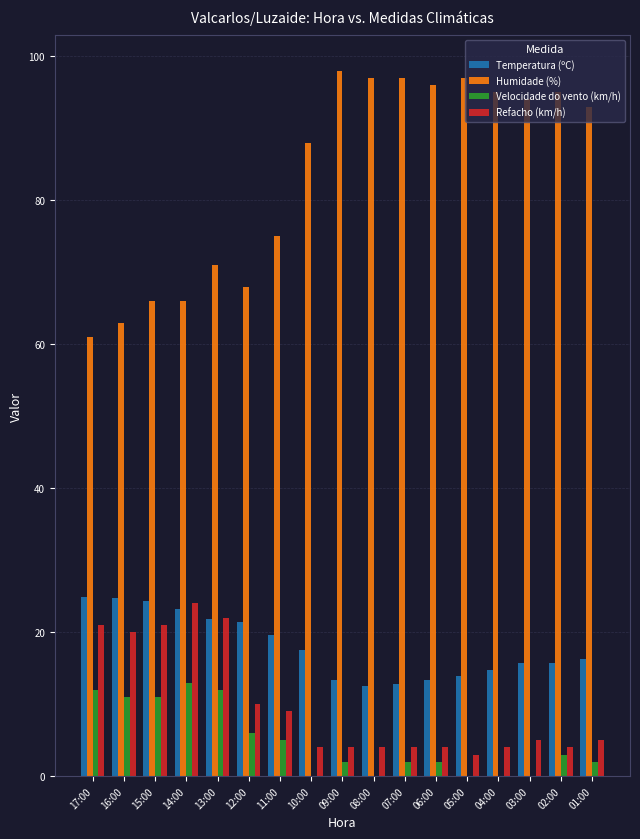

What is the sum of all Humidade (%) values?

1420.0